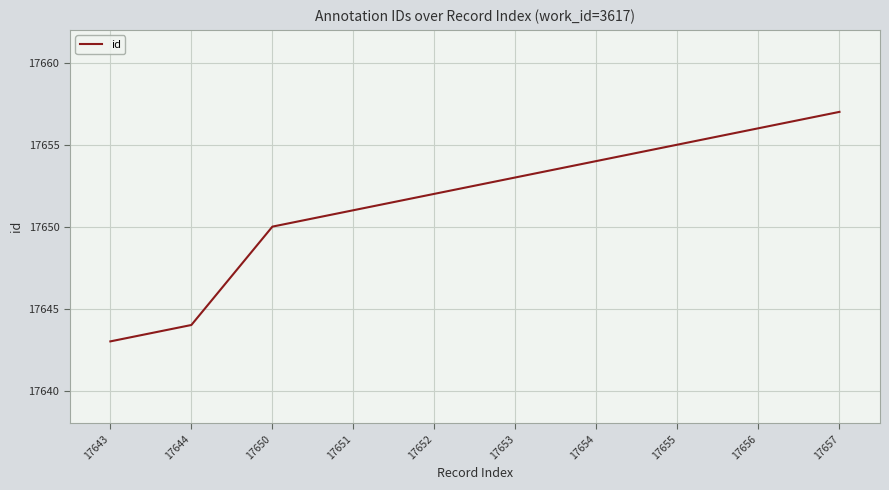

Rank the categories by value from highest to lowest.

17657, 17656, 17655, 17654, 17653, 17652, 17651, 17650, 17644, 17643